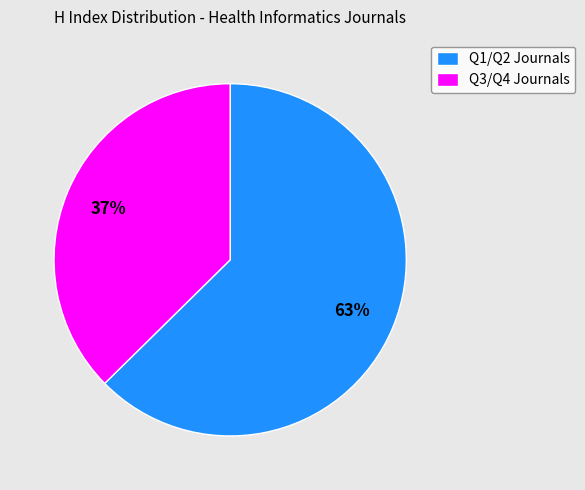

To the nearest percent, what is the average slice percentage?

50%